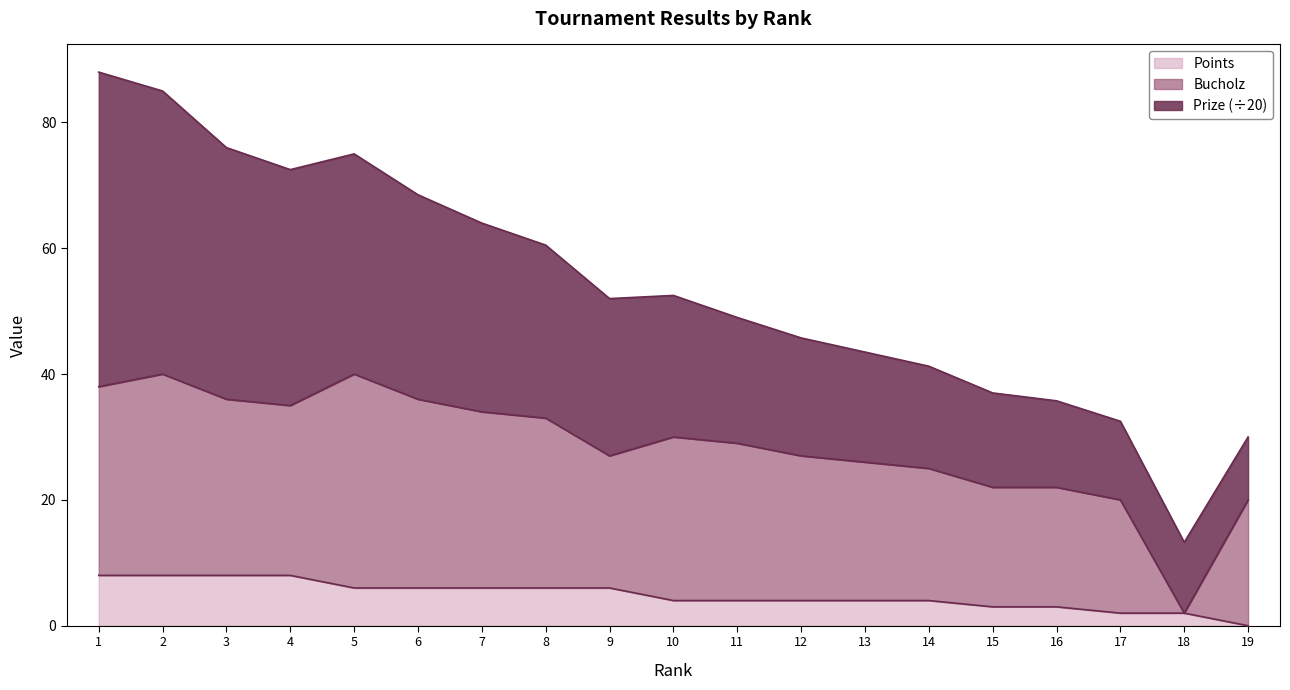

Where does the Bucholz series first go above 29?

1